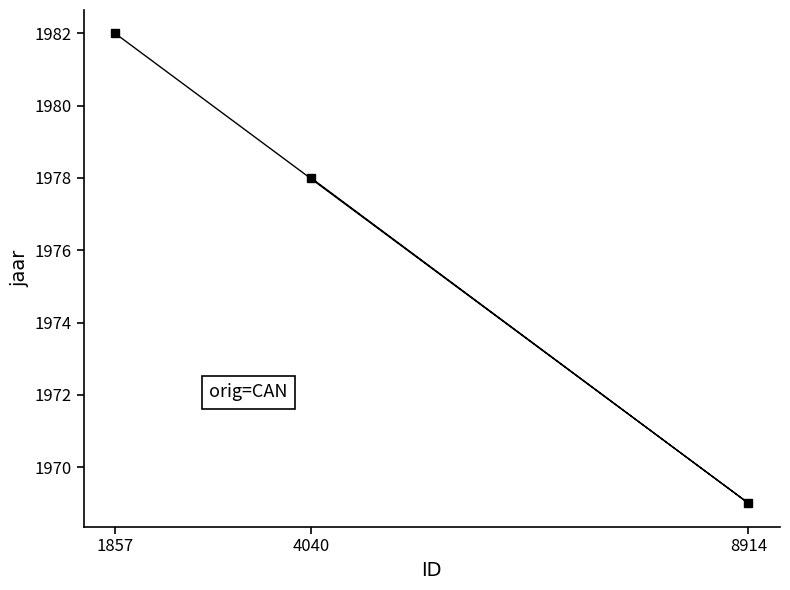

What is the value of the 2nd point from the left?

1978